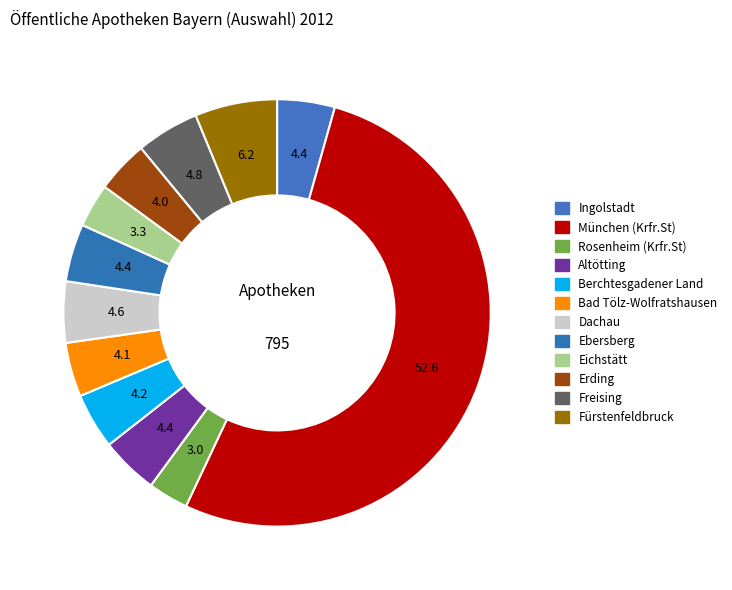

Rank the categories by value from highest to lowest.

München (Krfr.St), Fürstenfeldbruck, Freising, Dachau, Ingolstadt, Altötting, Ebersberg, Berchtesgadener Land, Bad Tölz-Wolfratshausen, Erding, Eichstätt, Rosenheim (Krfr.St)